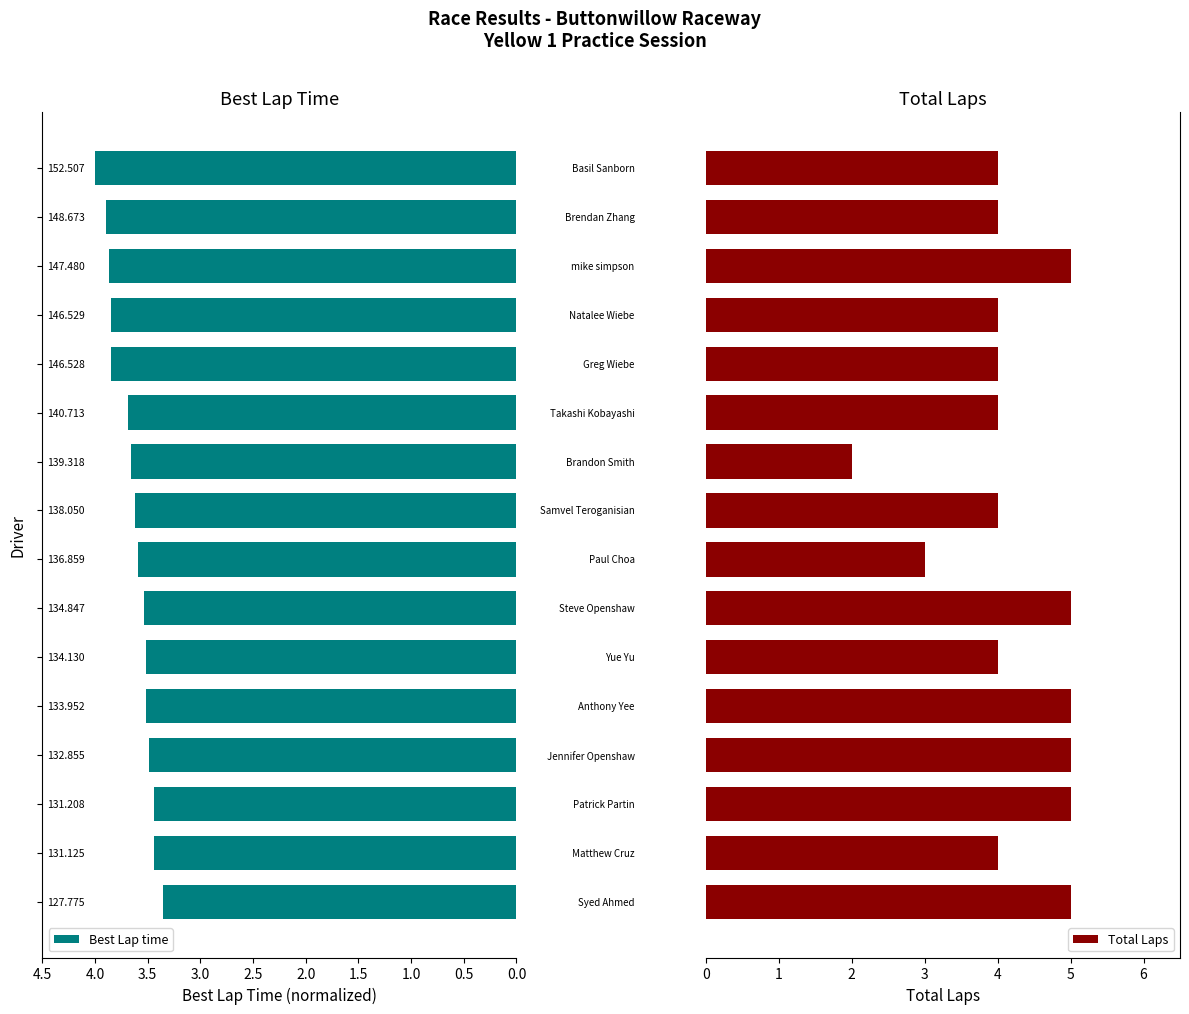

What is the highest value of the Best Lap time series?

4.0